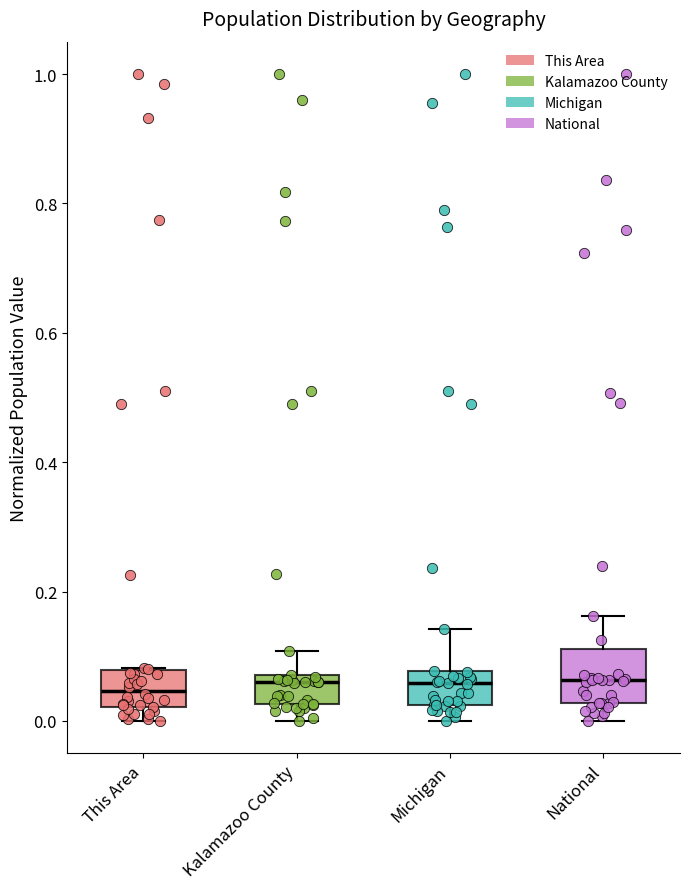

Comparing the boxes themselves (not the whiskers), which one is the tallest?

National